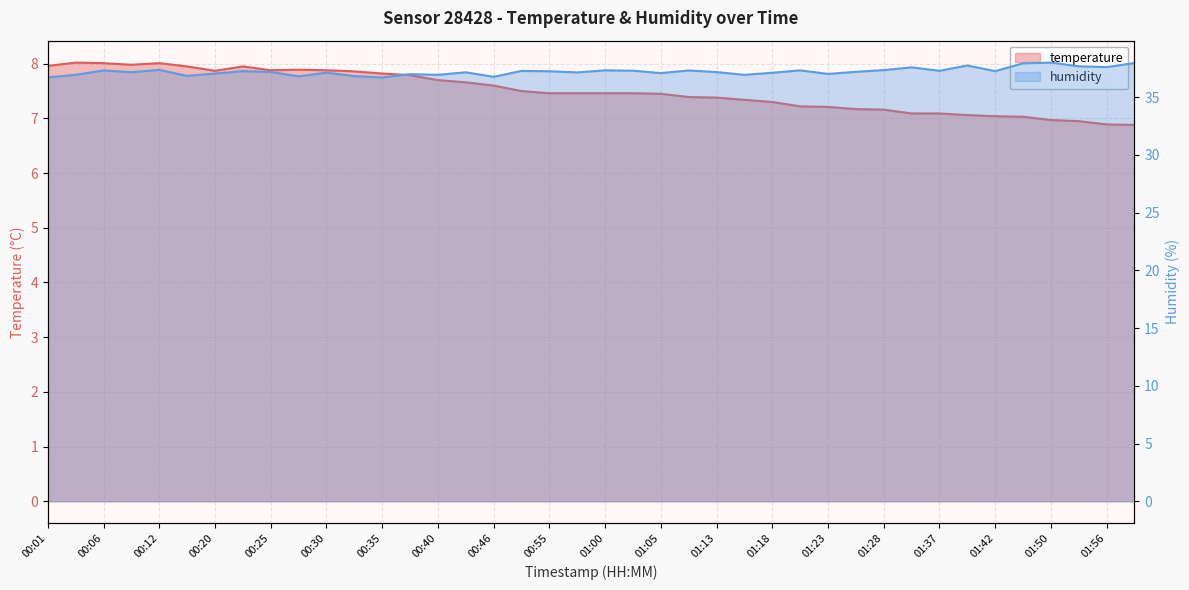

What are all the series names shown in the legend?

temperature, humidity